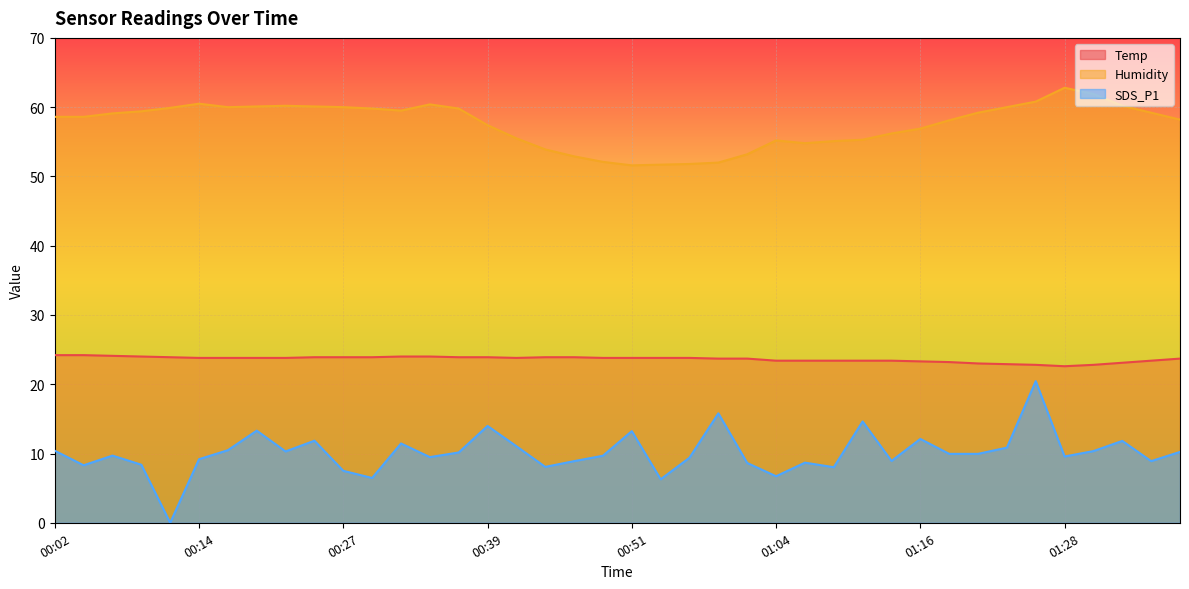

What are all the series names shown in the legend?

Temp, Humidity, SDS_P1